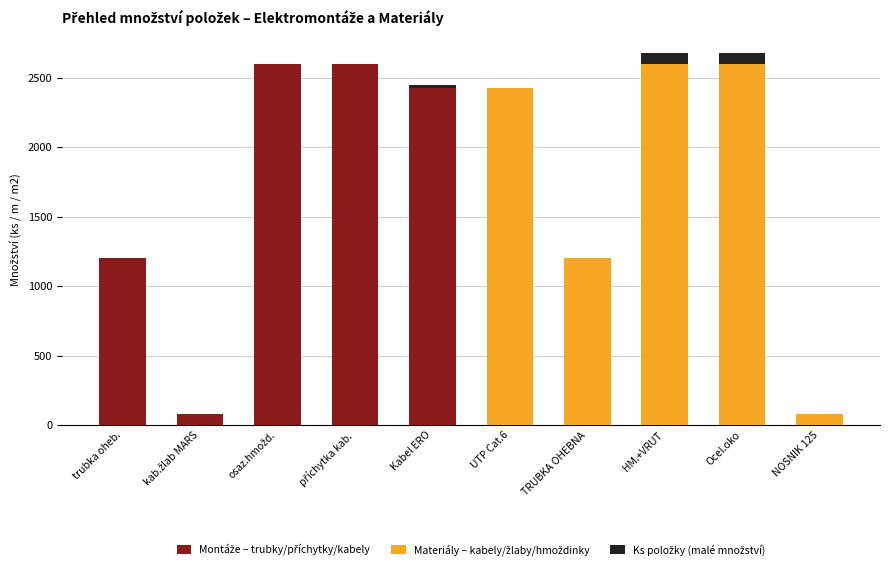

Are the bars grouped side by side (vs. stacked)?

No